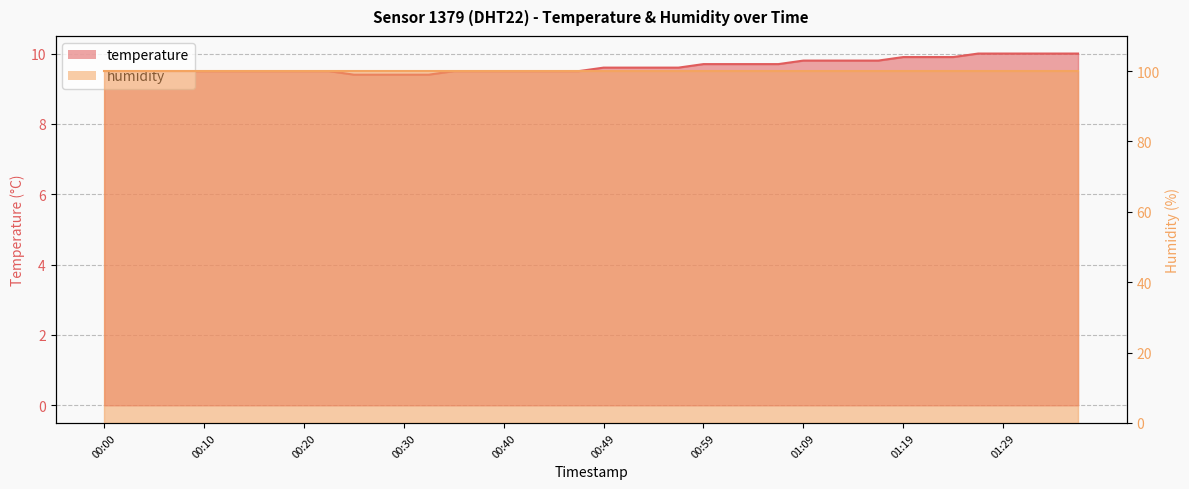

Approximately how many times larger is the value at 00:59 compared to 00:20?

1.0